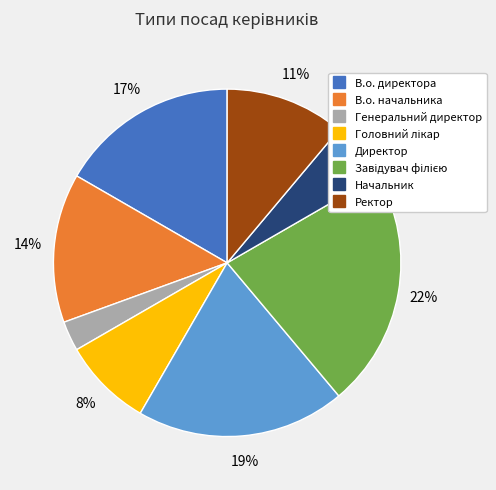

What percentage is the Генеральний директор slice, to the nearest percent?

3%